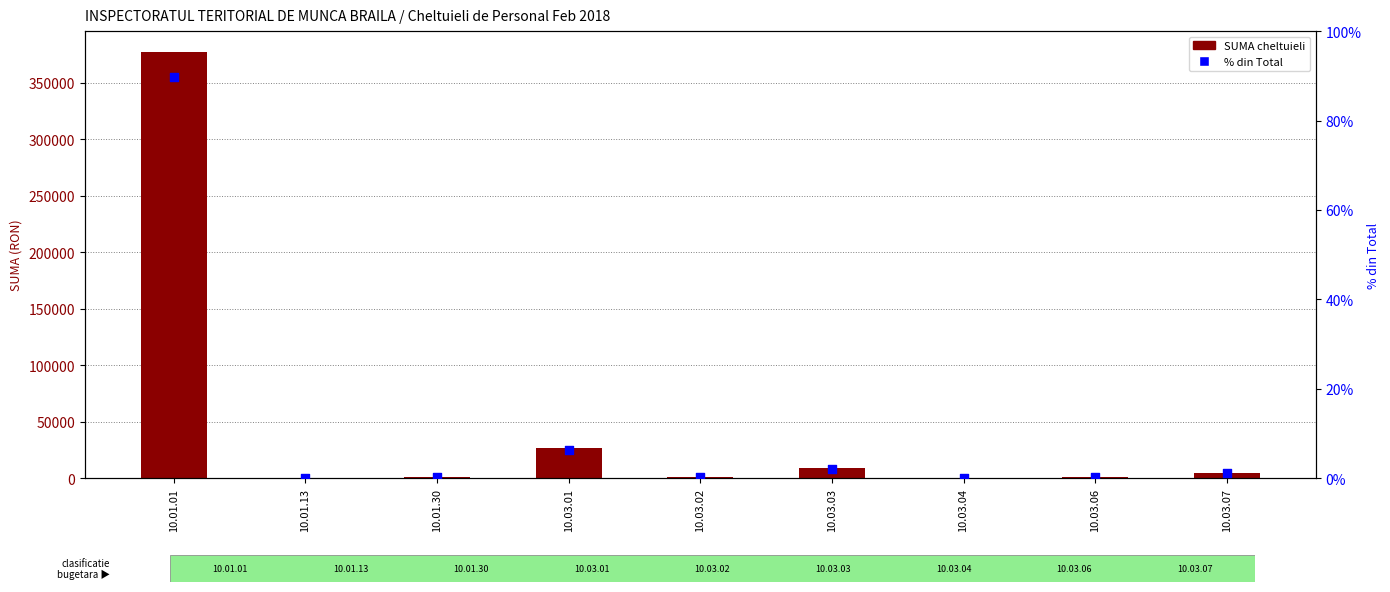

Which series contains the highest Y value?

SUMA